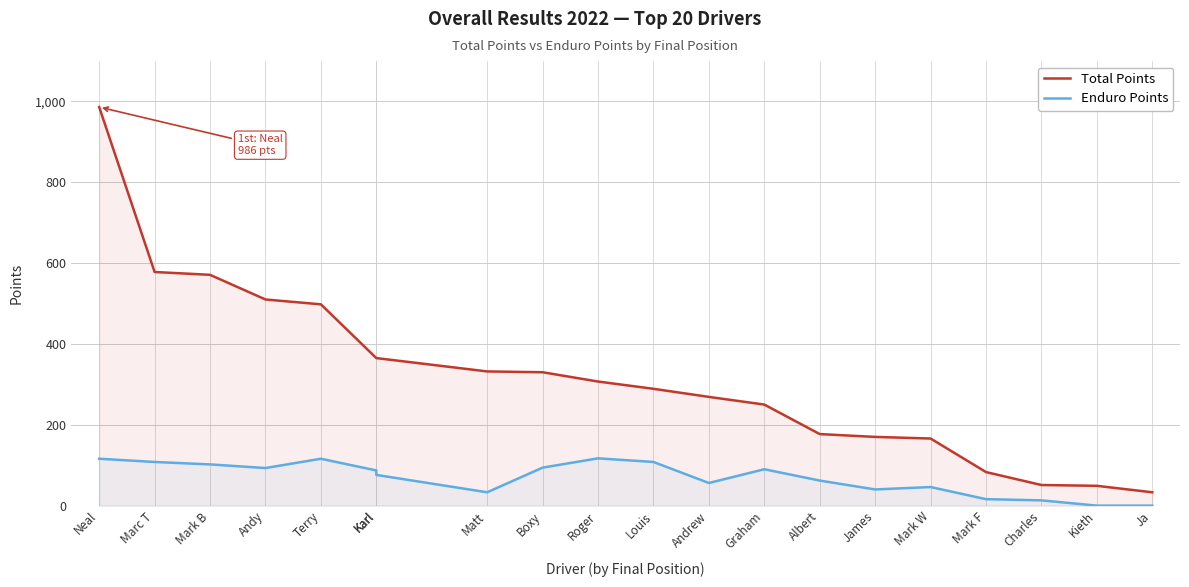

True or false: Enduro Points has more than 0 points higher than both neighbors.

True